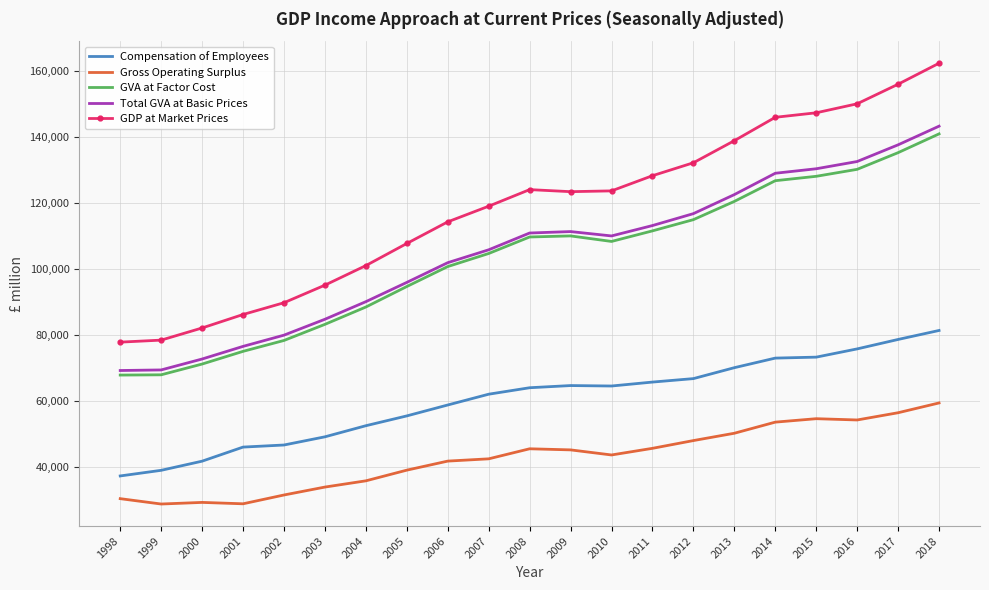

Between 2013 and 2017, which series saw the biggest shift?

GDP at Market Prices